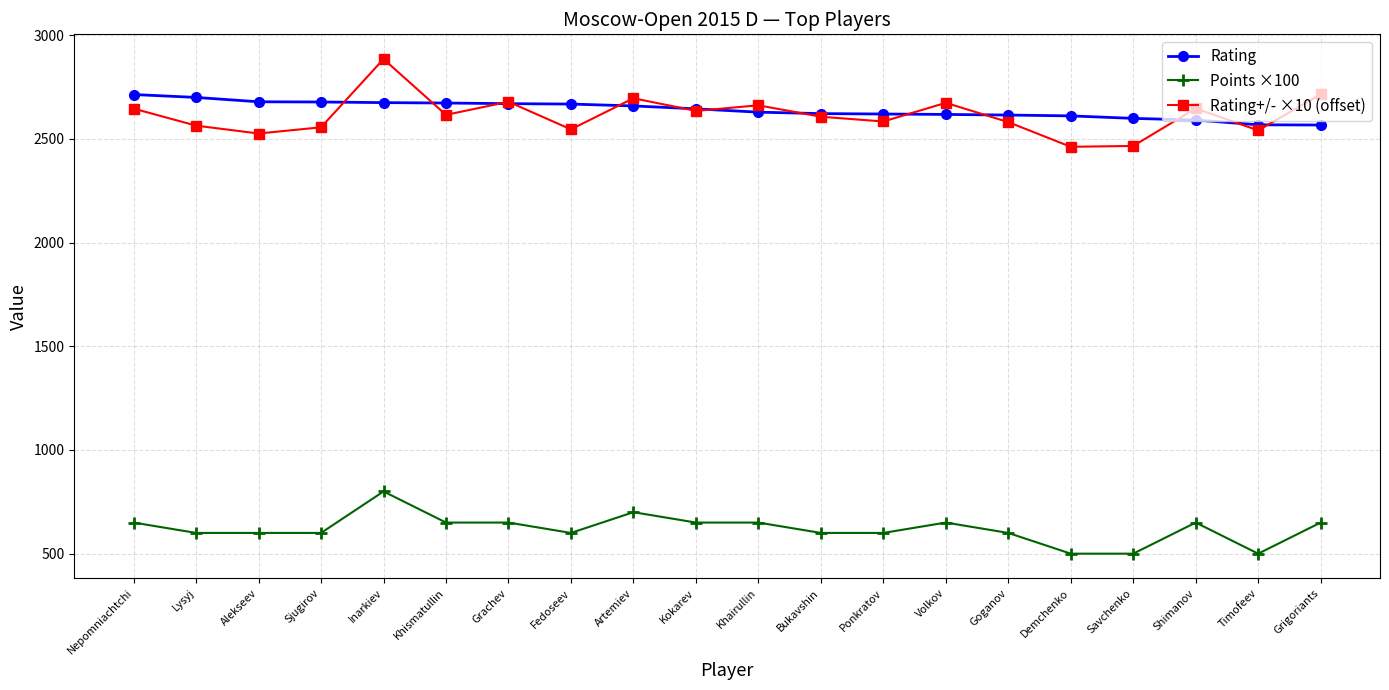

True or false: Rating+/- ×10 (offset) and Rating intersect in this chart.

True